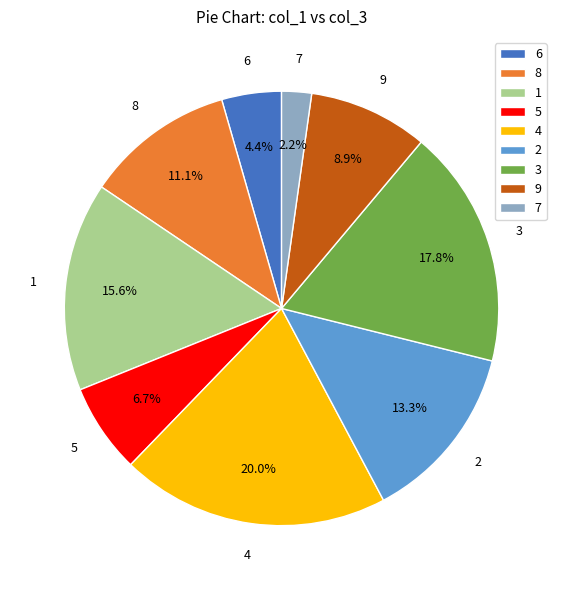

Is the sum of 3 and 2 greater than half?

No